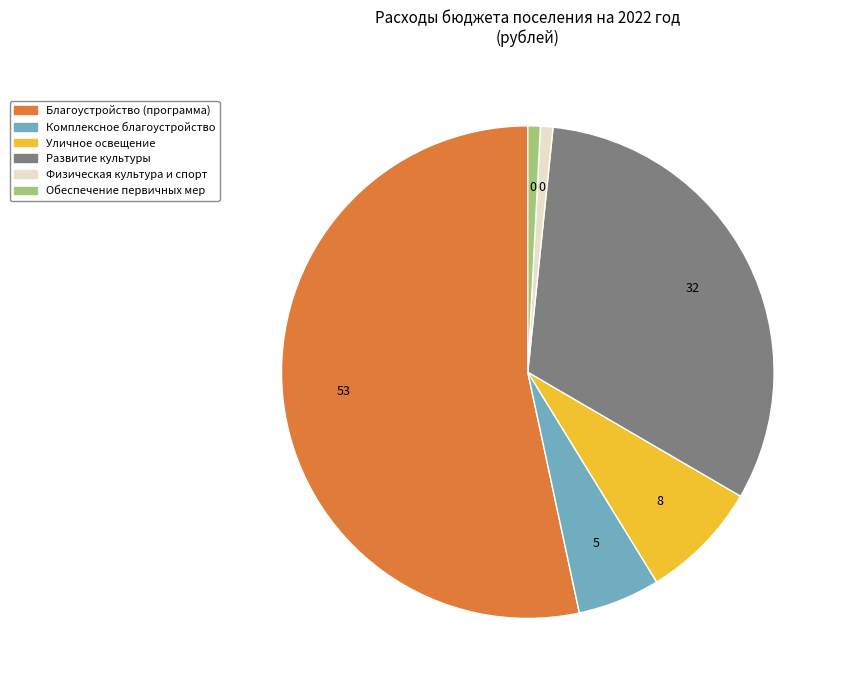

Does any single category account for the majority?

Yes